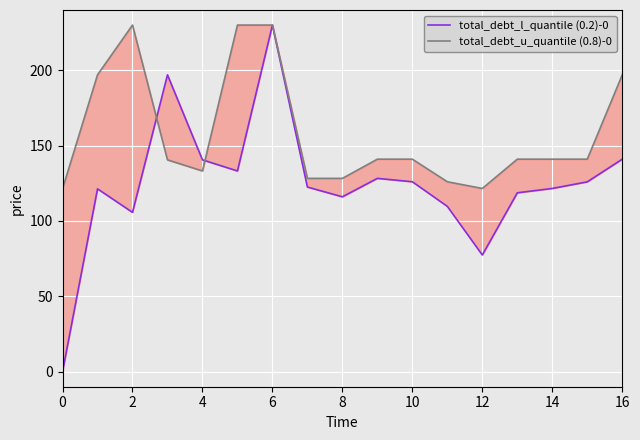

In total_debt_l_quantile (0.2)-0, how many points are lower than both neighbors (excluding endpoints)?

4